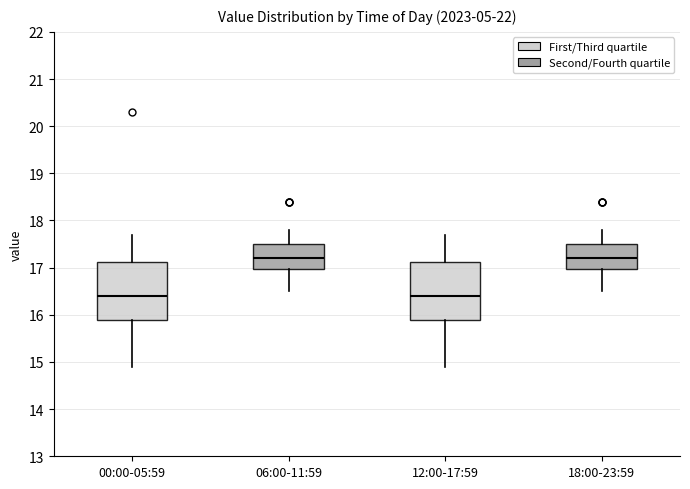

Reading left to right, read every box against the y-axis: the position of its median line, the range the box covers, and the ends of its whiskers. The values are not printed on the chart, so give them approximately, as read against the axis.

00:00-05:59: median 16.4, box 15.9 to 17.1, whiskers 14.9 to 17.7
06:00-11:59: median 17.2, box 17.0 to 17.5, whiskers 16.5 to 17.8
12:00-17:59: median 16.4, box 15.9 to 17.1, whiskers 14.9 to 17.7
18:00-23:59: median 17.2, box 17.0 to 17.5, whiskers 16.5 to 17.8